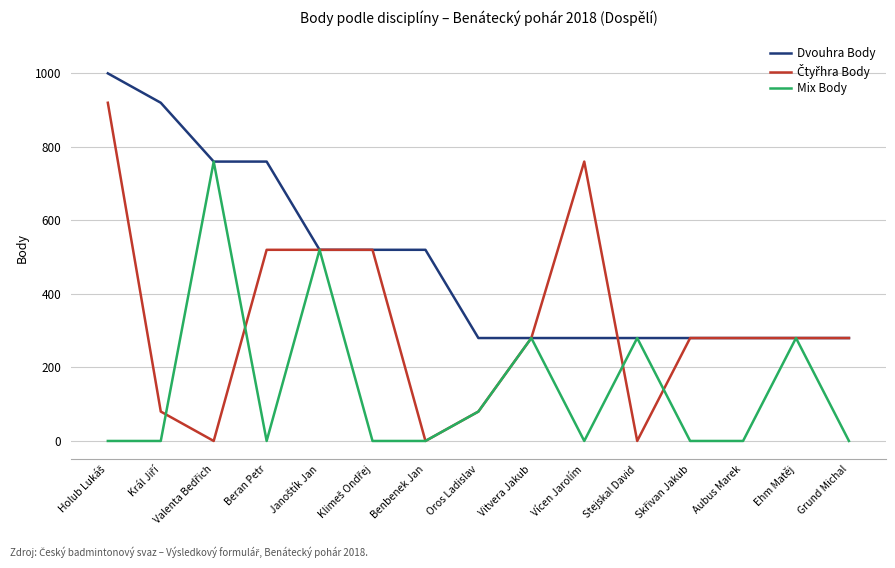

The value of Dvouhra Body at Oros Ladislav is 497. True or false?

False